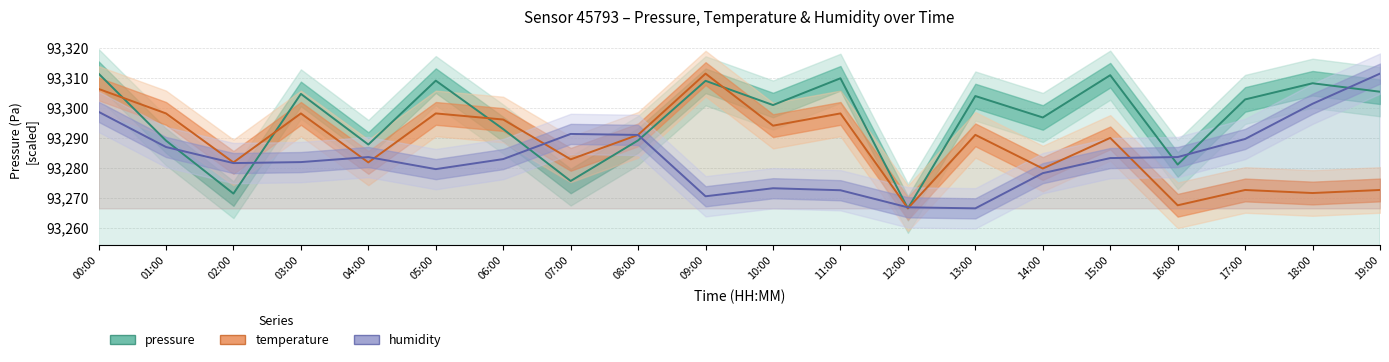

What is the difference between the temperature values at 16:00 and 05:00?

30.6